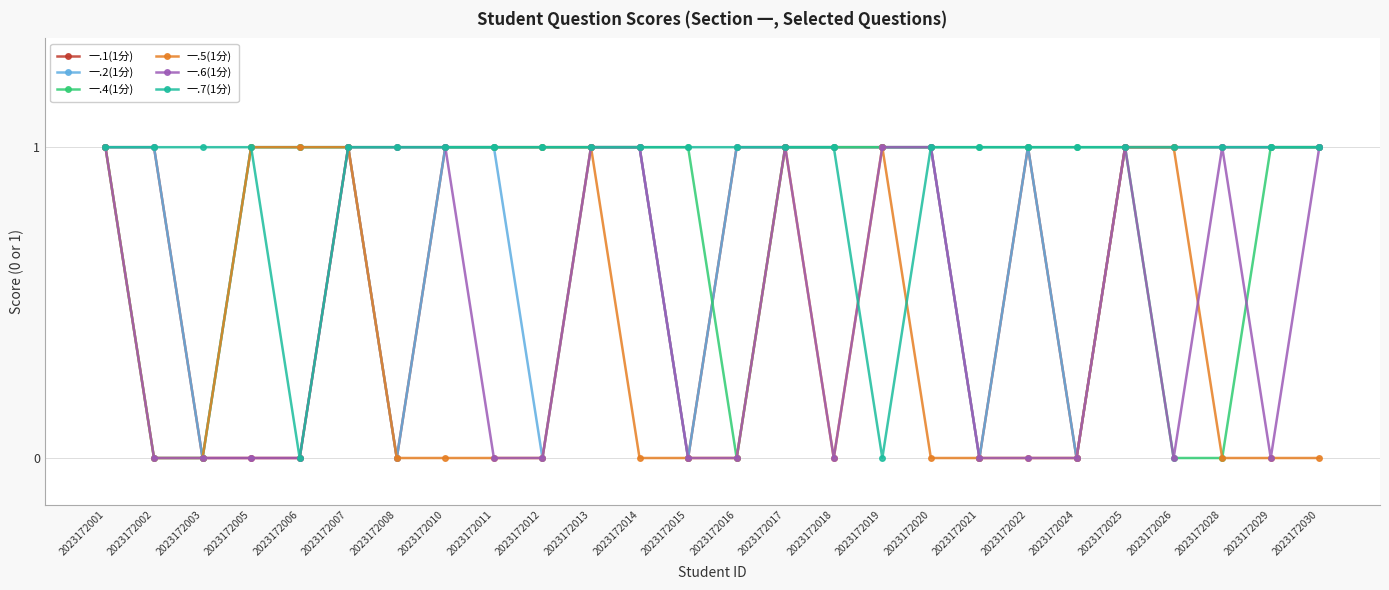

Is the value of 一.7(1分) at 2023172030 greater than the value of 一.5(1分) at 2023172028?

Yes